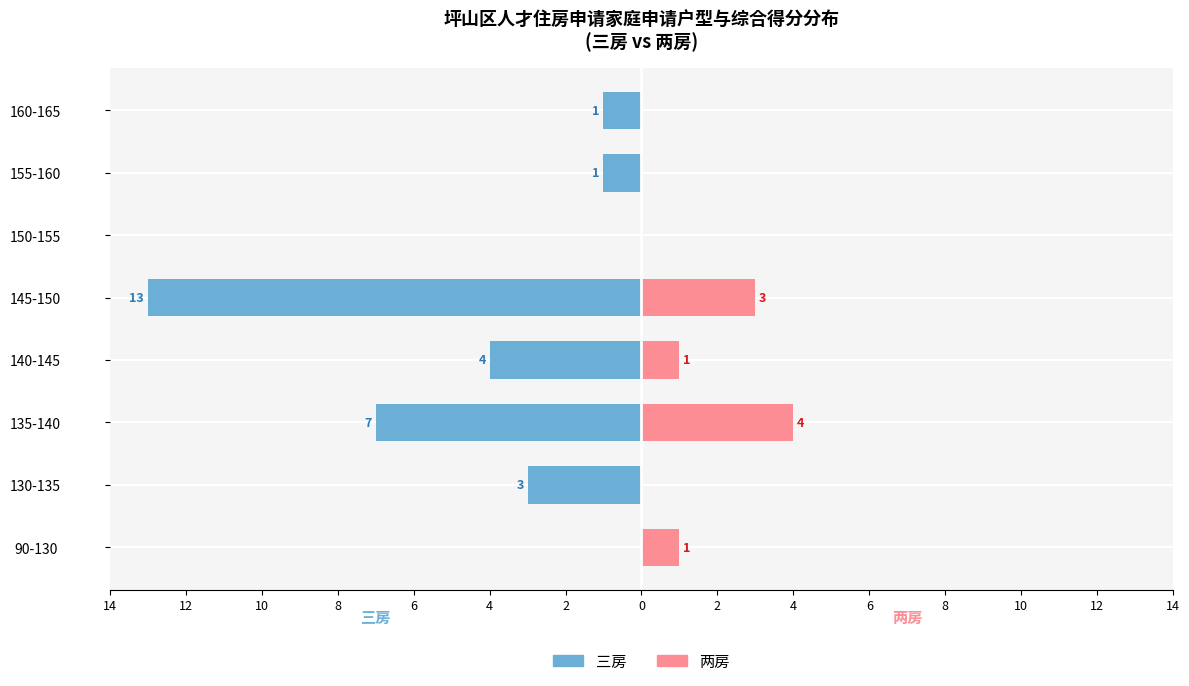

Which series changed the most between 90-130 and 145-150?

三房